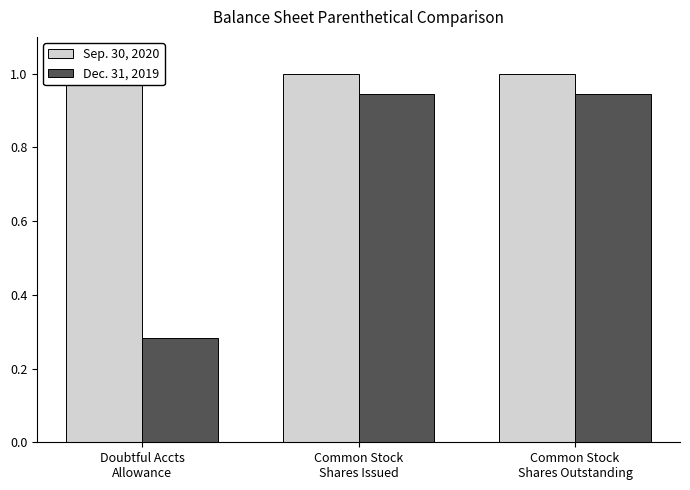

What is the average value of the Sep. 30, 2020 series?

1.0